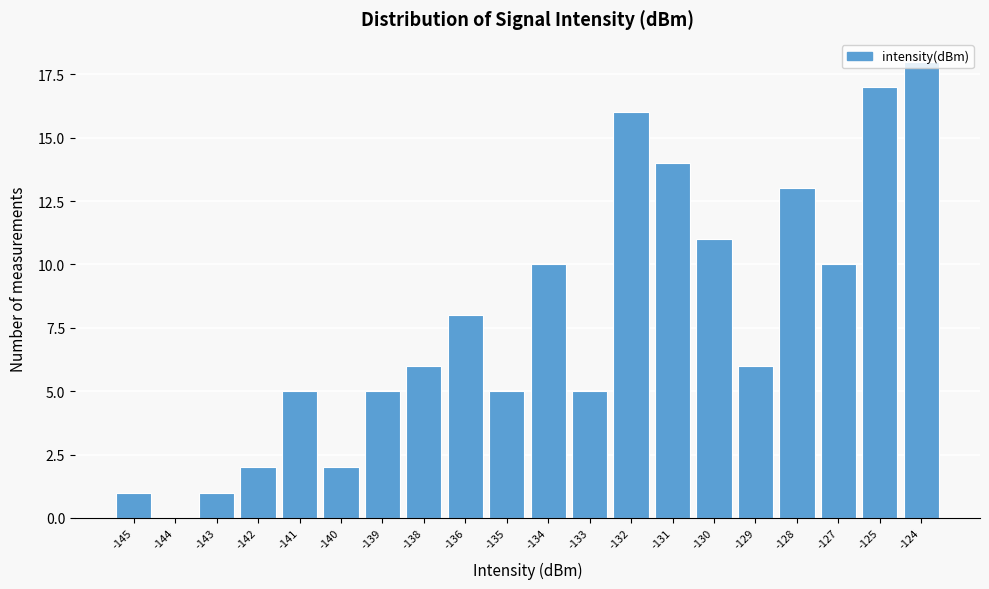

What is the change in value from -141 to -125?

+12